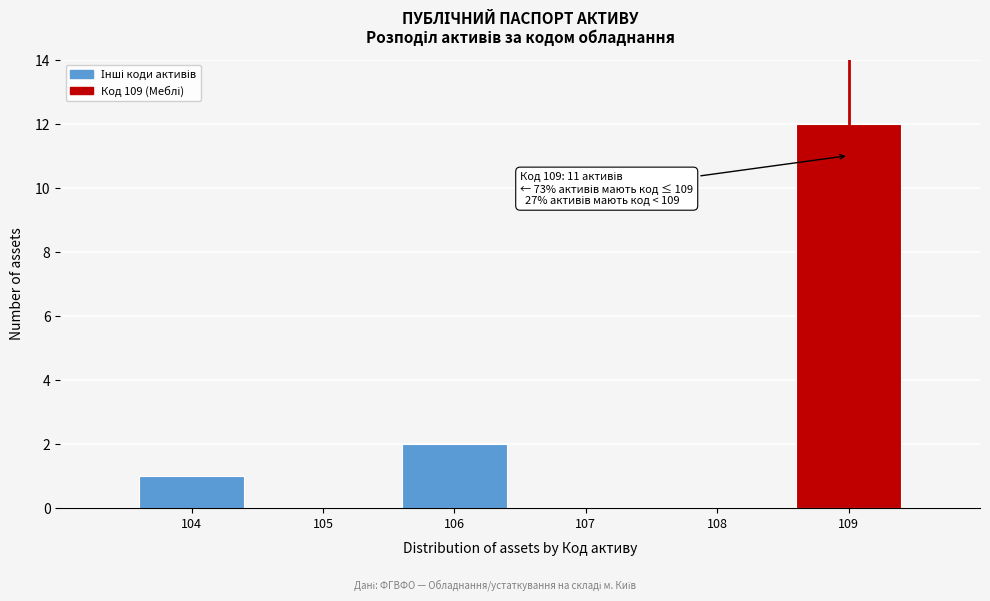

Reading left to right, transcribe all the data shown in this chart.

104=1	105=0	106=2	107=0	108=0	109=12